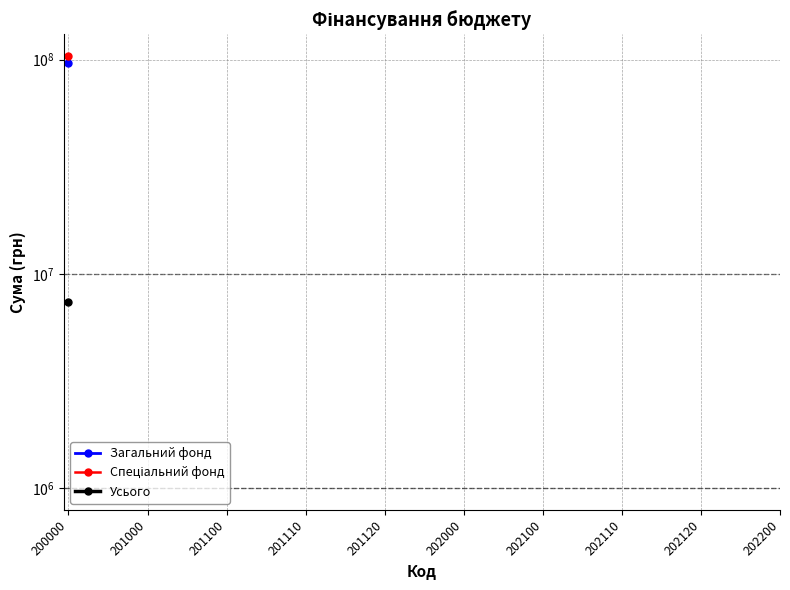

How many lines are shown in the chart?

3